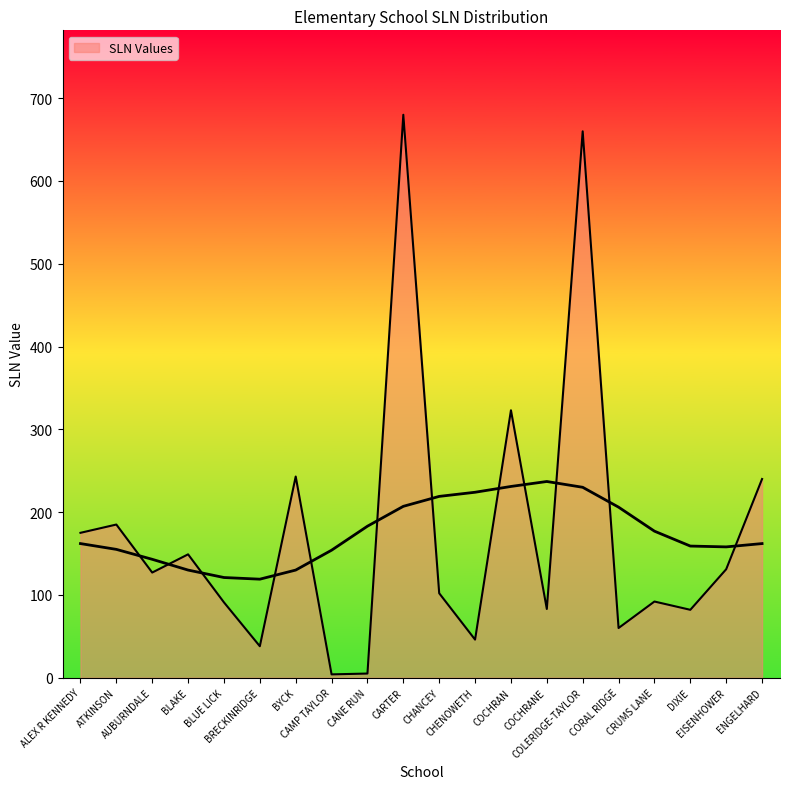

The chart shows a value of 240 at ENGELHARD. True or false?

True